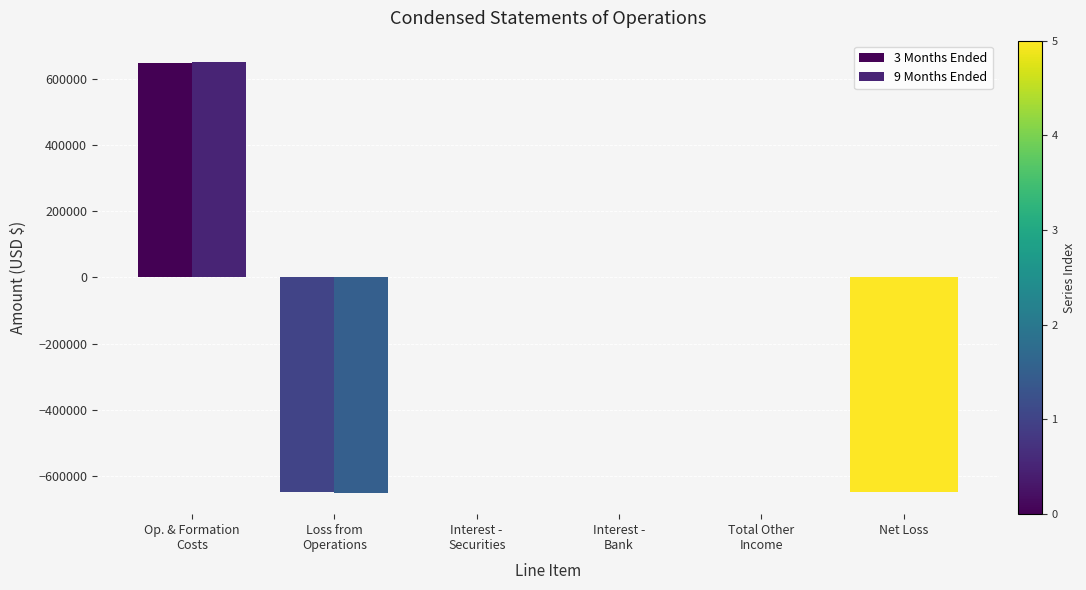

Count the number of data series in this chart.

2